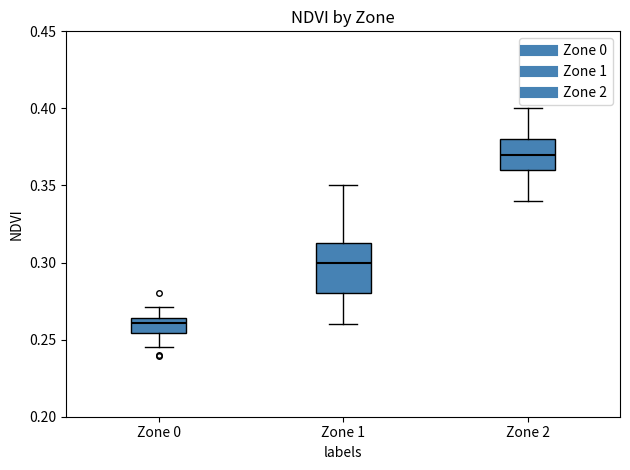

Where is the upper edge of the box for Zone 2 on the y-axis? The values are not printed on the chart, so give them approximately, as read against the axis.

0.380